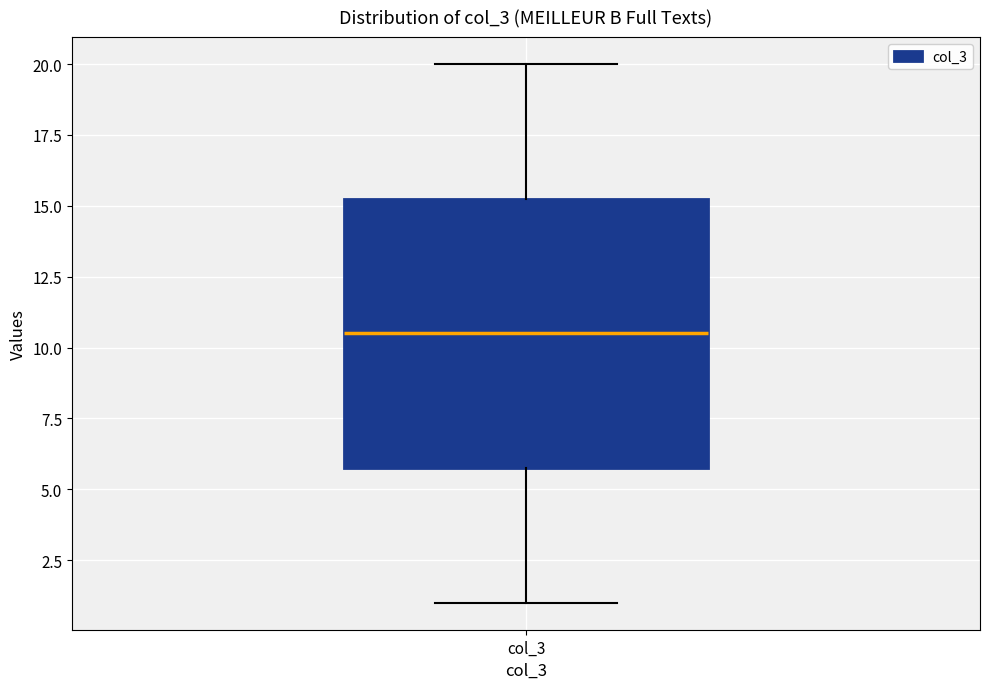

Where does the lower whisker of the box for col_3 end on the y-axis? The values are not printed on the chart, so give them approximately, as read against the axis.

1.0